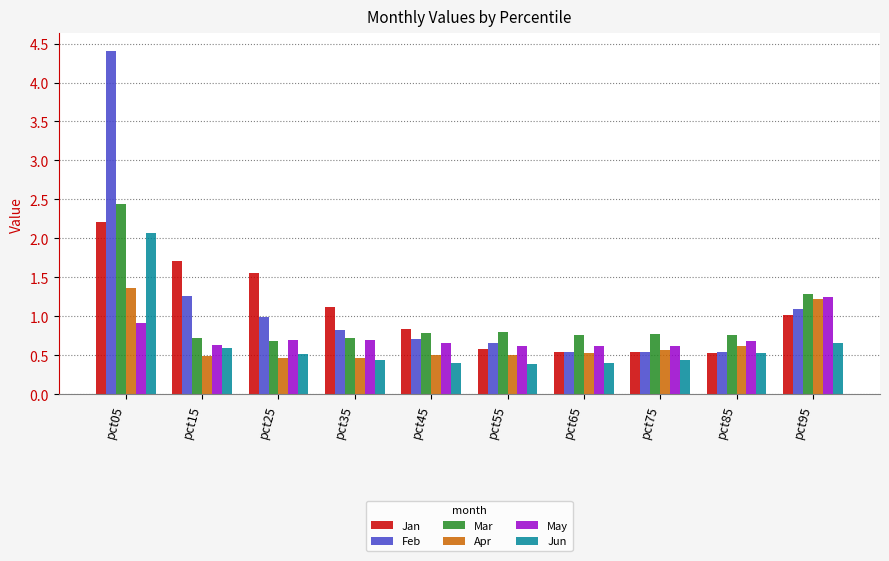

Which label corresponds to the largest value in the chart?

pct05